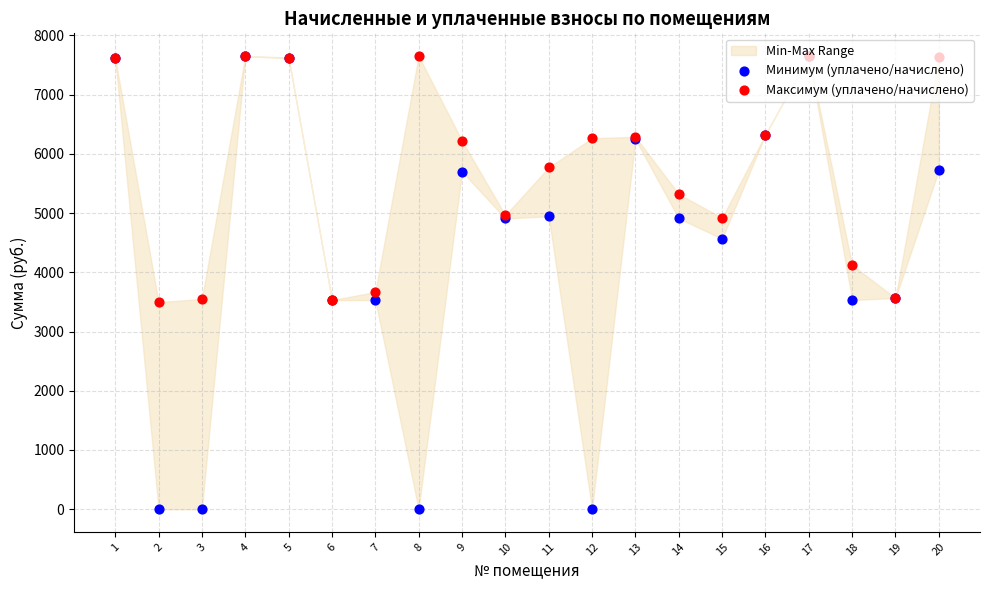

Which series contains the lowest Y value?

Минимум (уплачено/начислено)